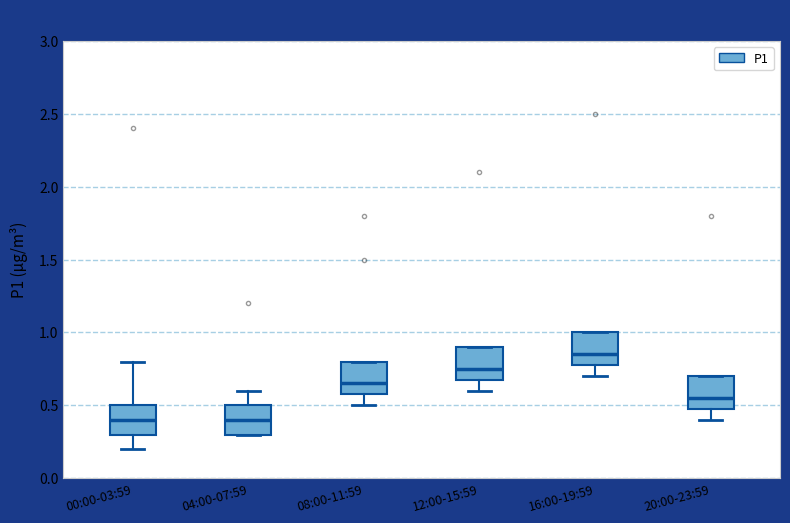

Reading left to right, read every box against the y-axis: the position of its median line, the range the box covers, and the ends of its whiskers. The values are not printed on the chart, so give them approximately, as read against the axis.

00:00-03:59: median 0.40, box 0.30 to 0.50, whiskers 0.20 to 0.80
04:00-07:59: median 0.40, box 0.30 to 0.50, whiskers 0.30 to 0.60
08:00-11:59: median 0.65, box 0.60 to 0.80, whiskers 0.50 to 0.80
12:00-15:59: median 0.75, box 0.70 to 0.90, whiskers 0.60 to 0.90
16:00-19:59: median 0.85, box 0.80 to 1.00, whiskers 0.70 to 1.00
20:00-23:59: median 0.55, box 0.50 to 0.70, whiskers 0.40 to 0.70